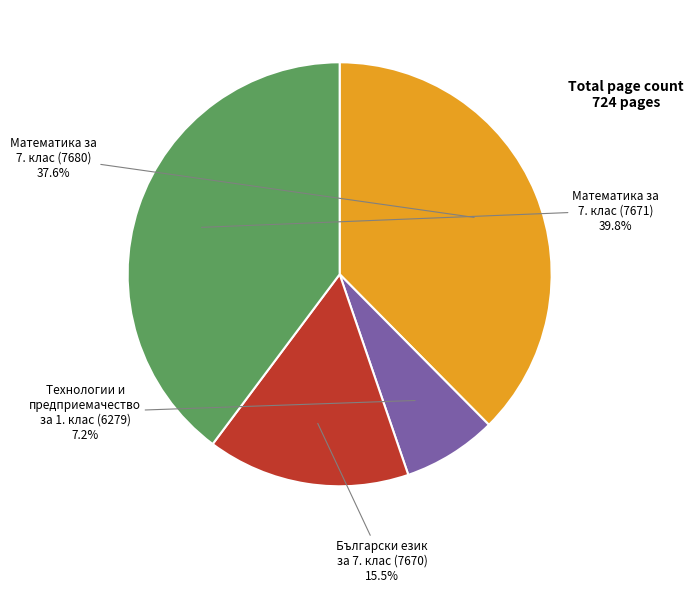

Is there a majority slice in this chart?

No